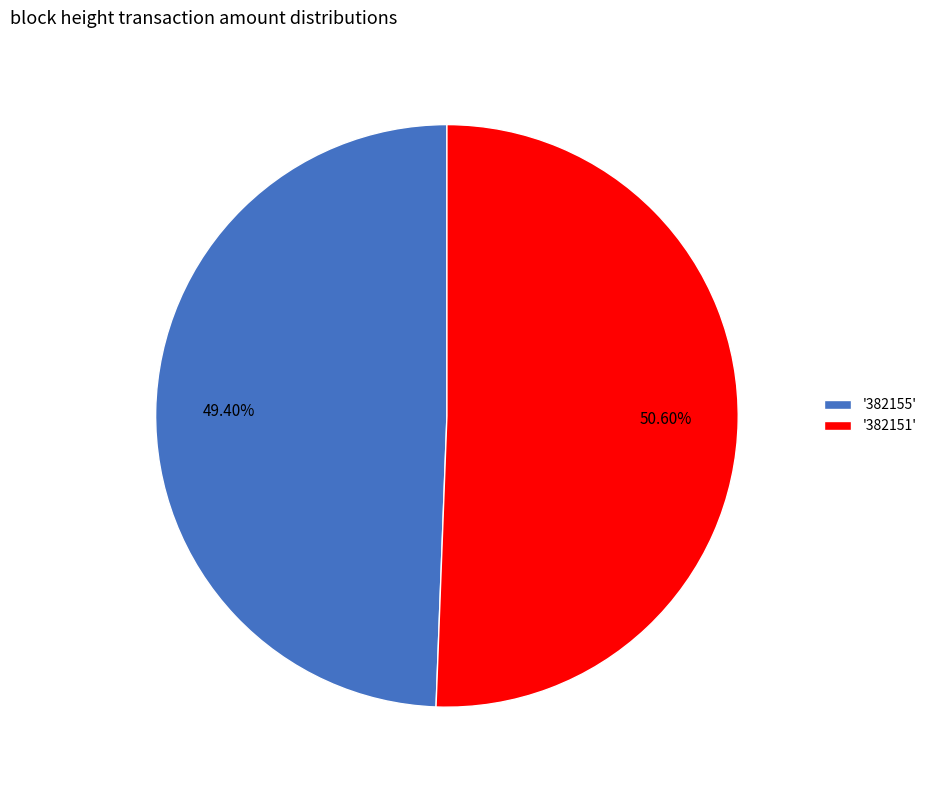

Approximately how many times larger is the value at '382155' compared to '382151'?

1.0